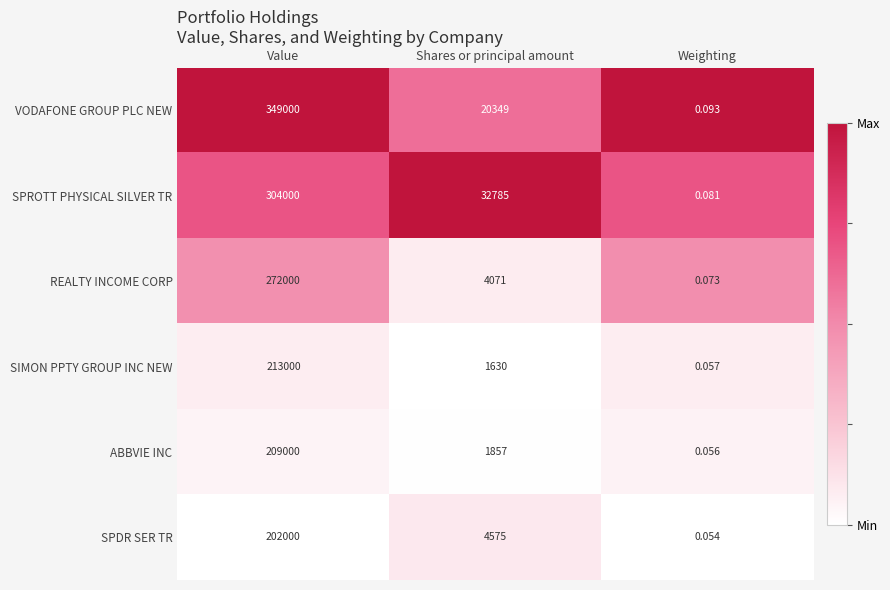

Where is REALTY INCOME CORP nearest to the value 136000?

Shares or principal amount